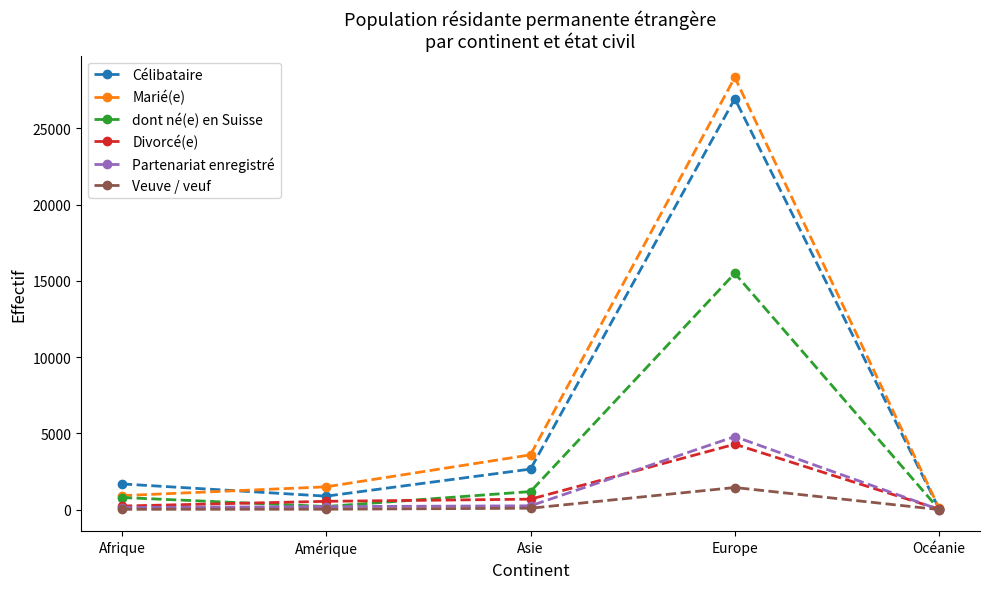

What are all the series names shown in the legend?

Célibataire, Marié(e), dont né(e) en Suisse, Divorcé(e), Partenariat enregistré, Veuve / veuf